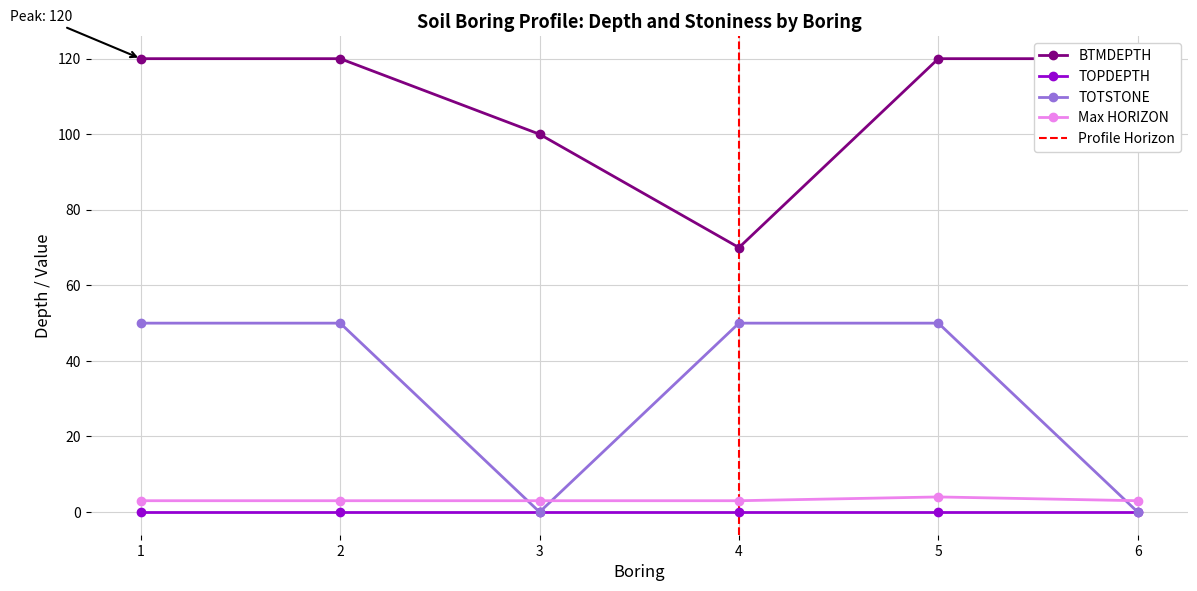

After their last crossing, which series has the higher values: Max HORIZON or TOTSTONE?

Max HORIZON